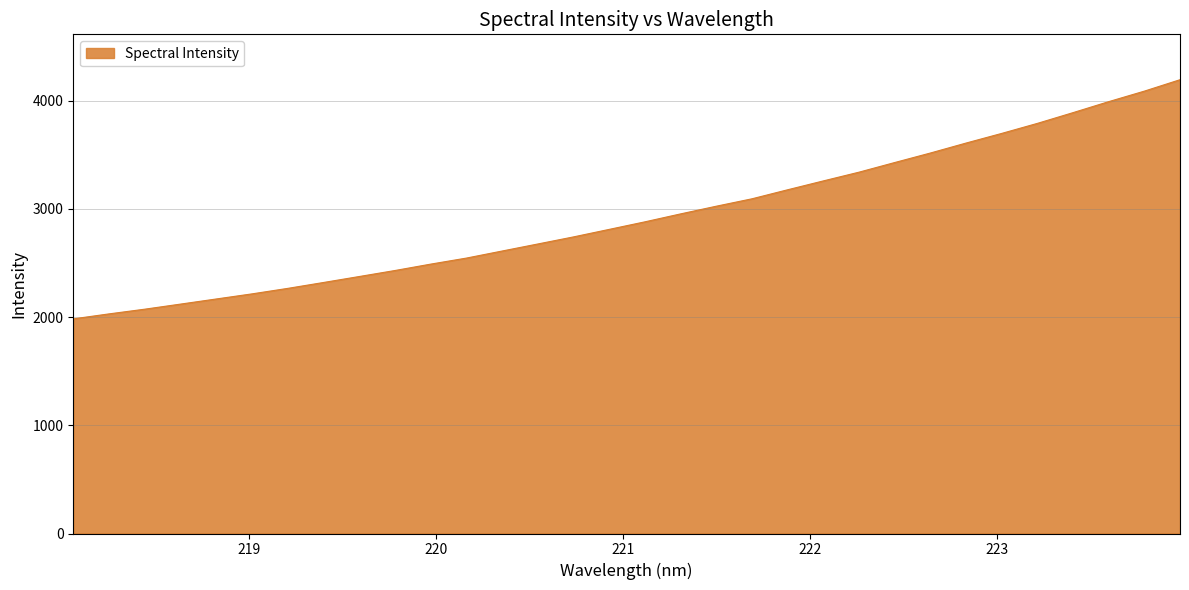

What is the minimum value shown in the chart?

1982.8